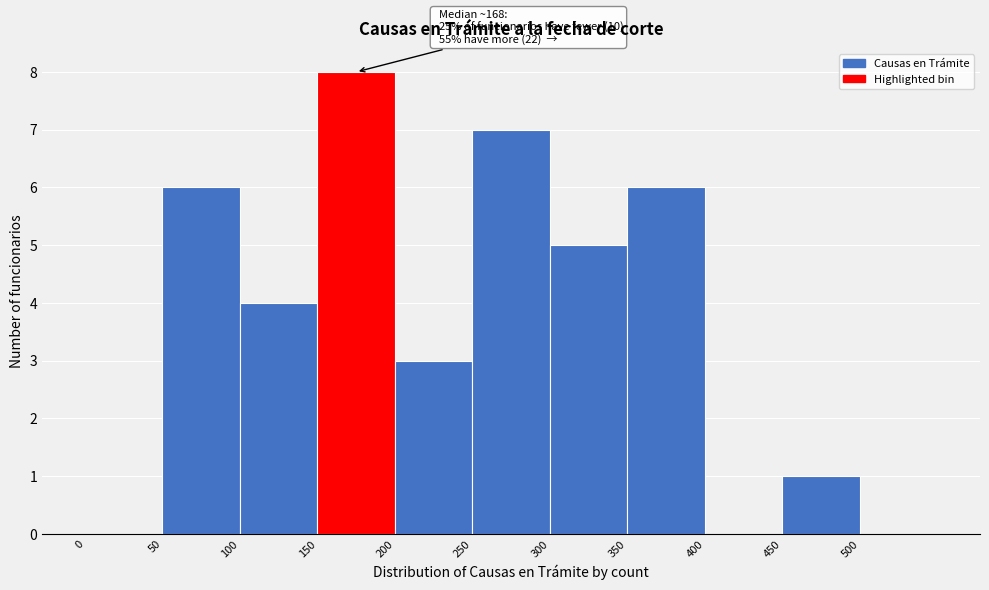

Over which range of the x-axis is the bar tallest?

150 to 200